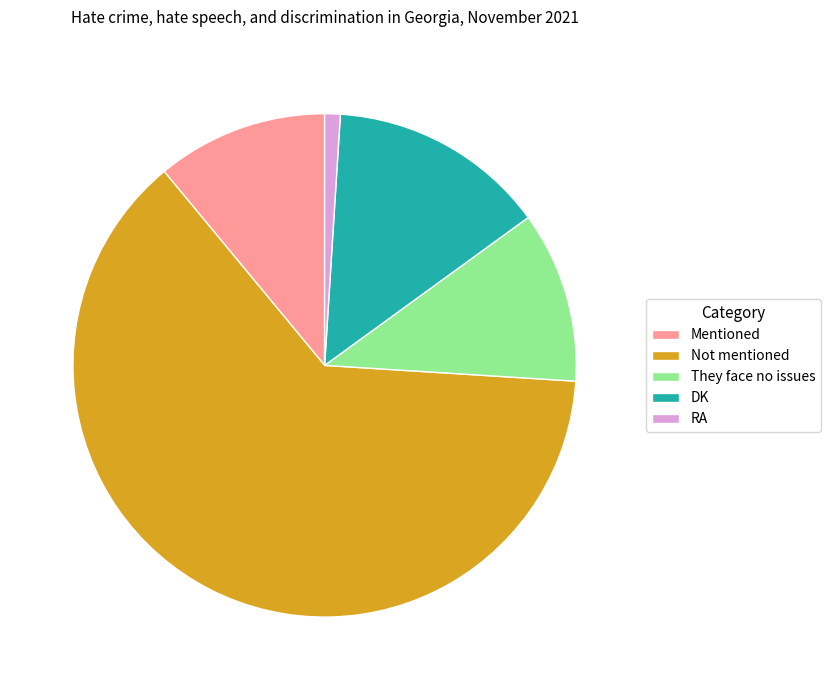

Which category has the smallest portion of the pie?

RA